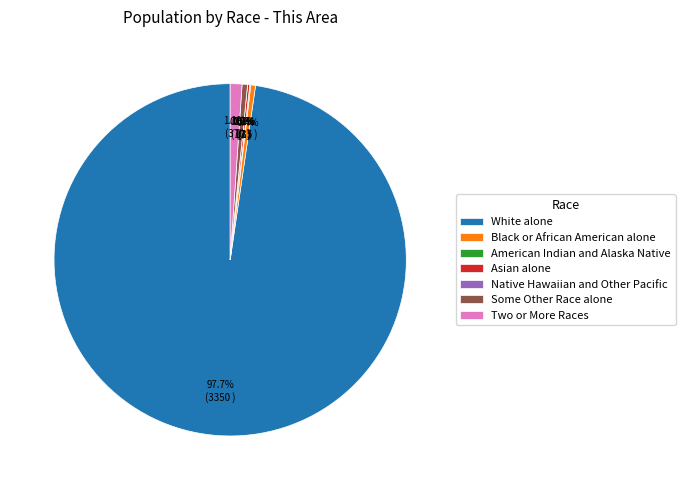

Which slice is the largest?

White alone